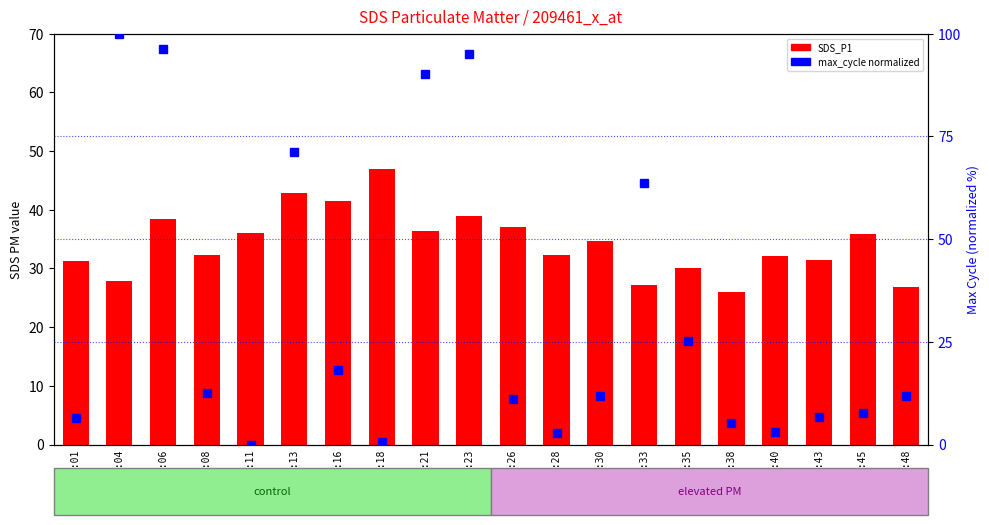

What is the difference between the highest and lowest values at 00:48?

15.1